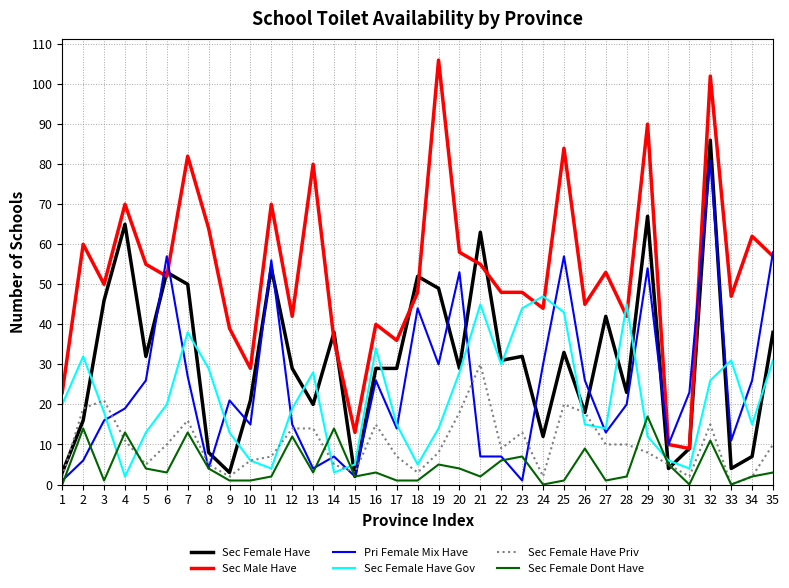

What is the greatest value displayed?

106